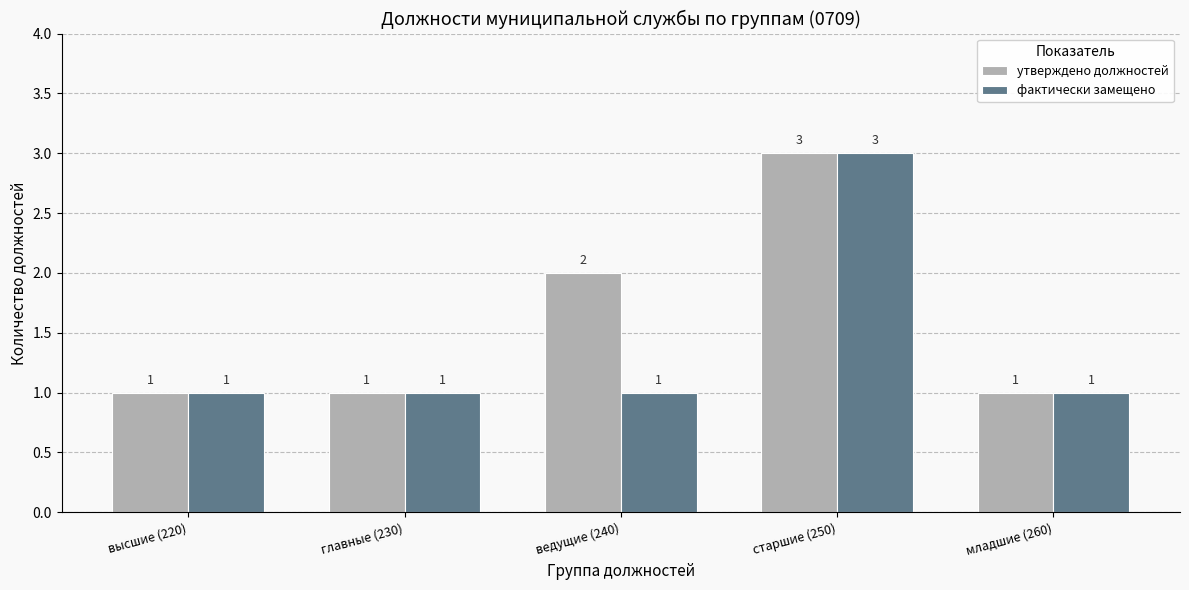

Which category has the highest value in the утверждено должностей series?

старшие (250)